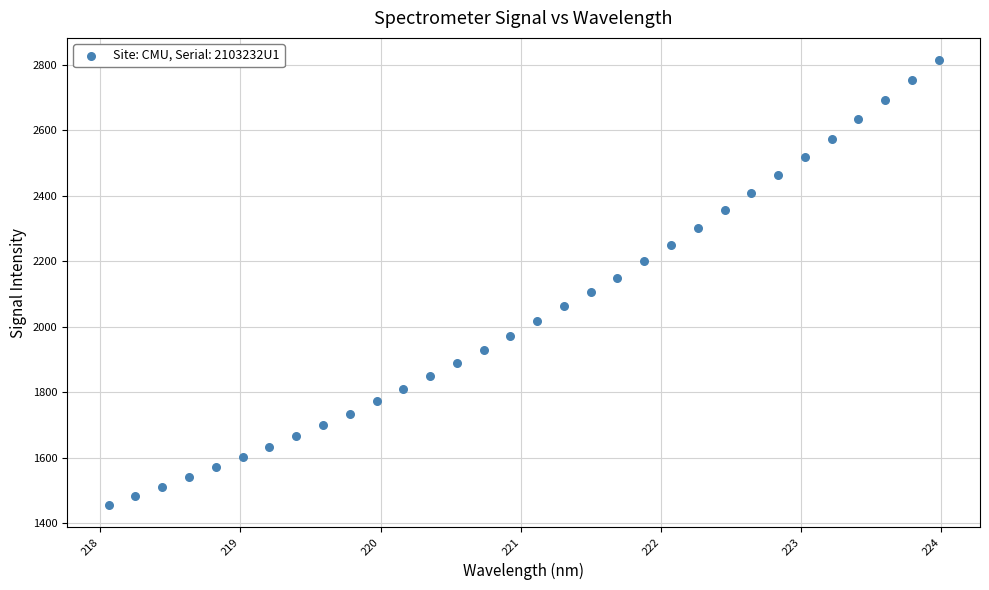

What is the range of X values (max minus min)?

5.9